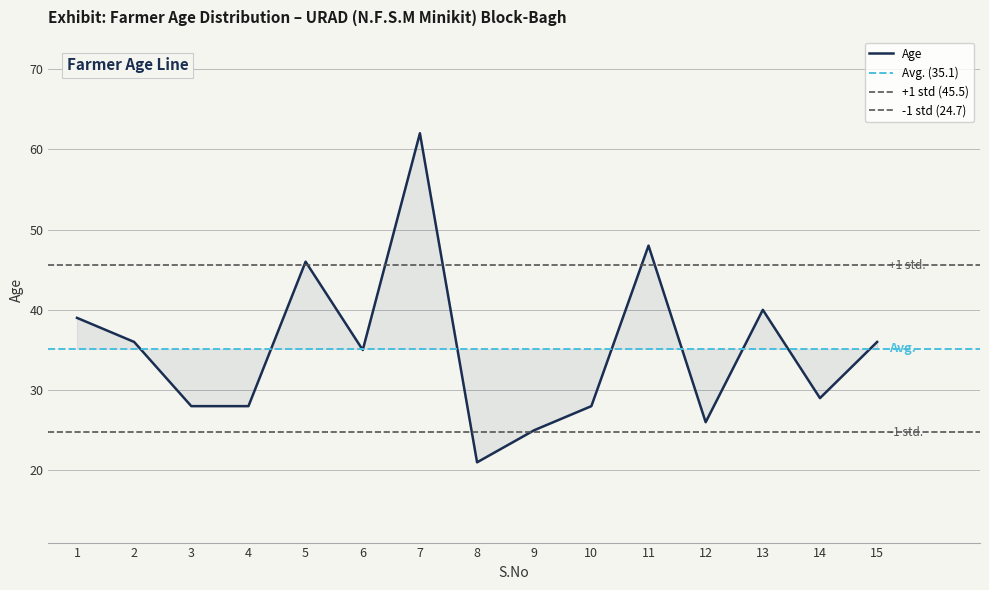

Reading left to right, what are all the values shown in this chart?

39	36	28	28	46	35	62	21	25	28	48	26	40	29	36